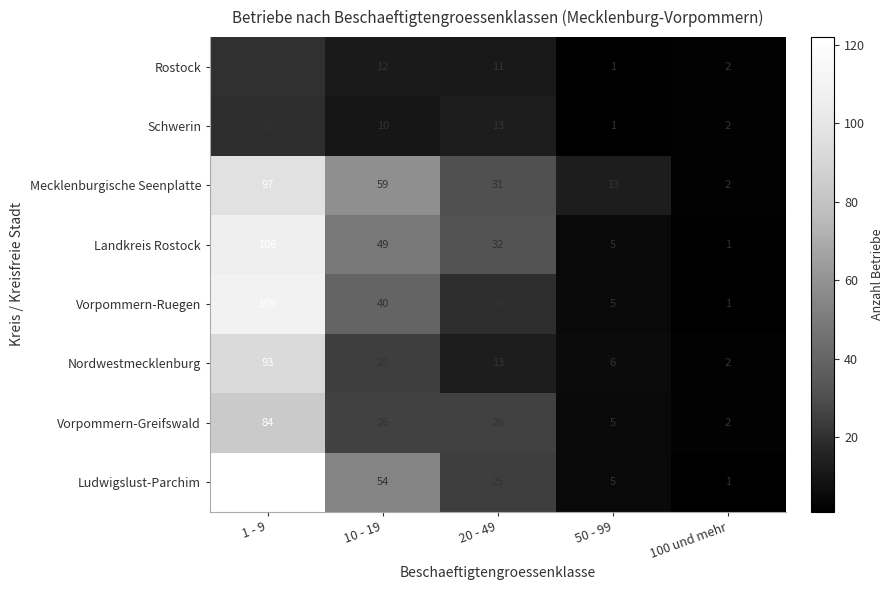

Which series has the largest total across all categories?

Ludwigslust-Parchim